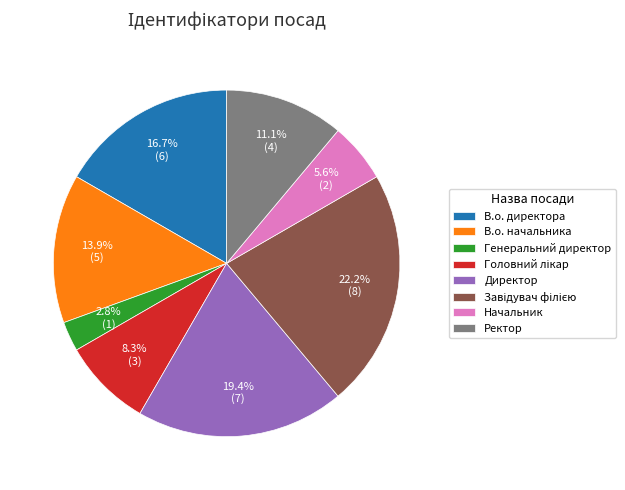

Between Ректор and Начальник, which is larger?

Ректор